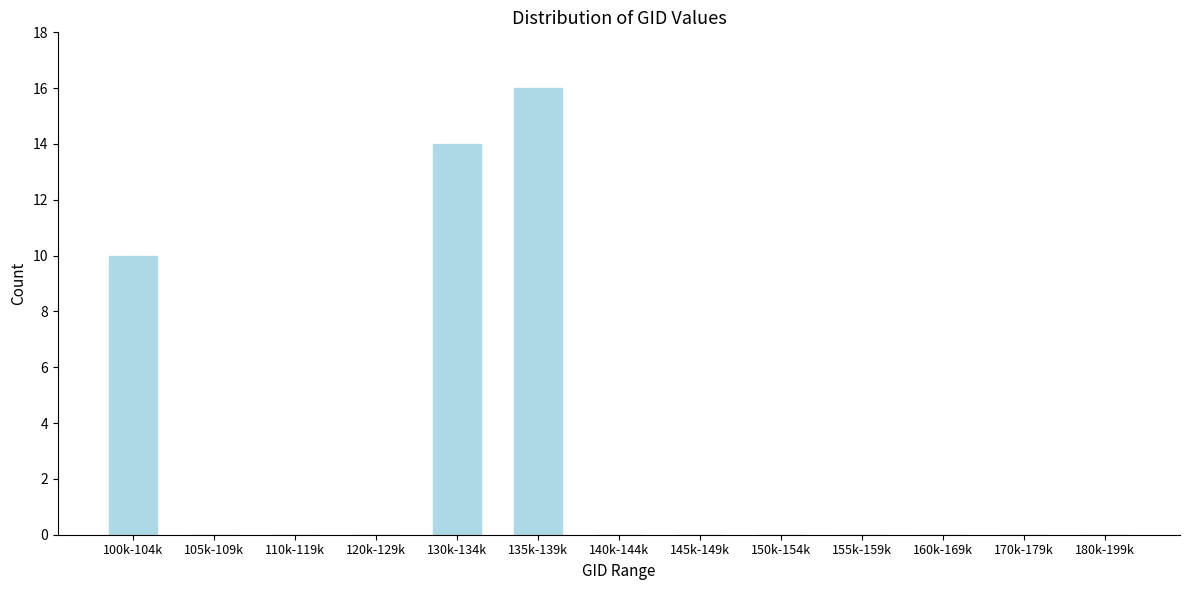

Reading left to right, extract all data points from this chart.

100k-104k=10	105k-109k=0	110k-119k=0	120k-129k=0	130k-134k=14	135k-139k=16	140k-144k=0	145k-149k=0	150k-154k=0	155k-159k=0	160k-169k=0	170k-179k=0	180k-199k=0